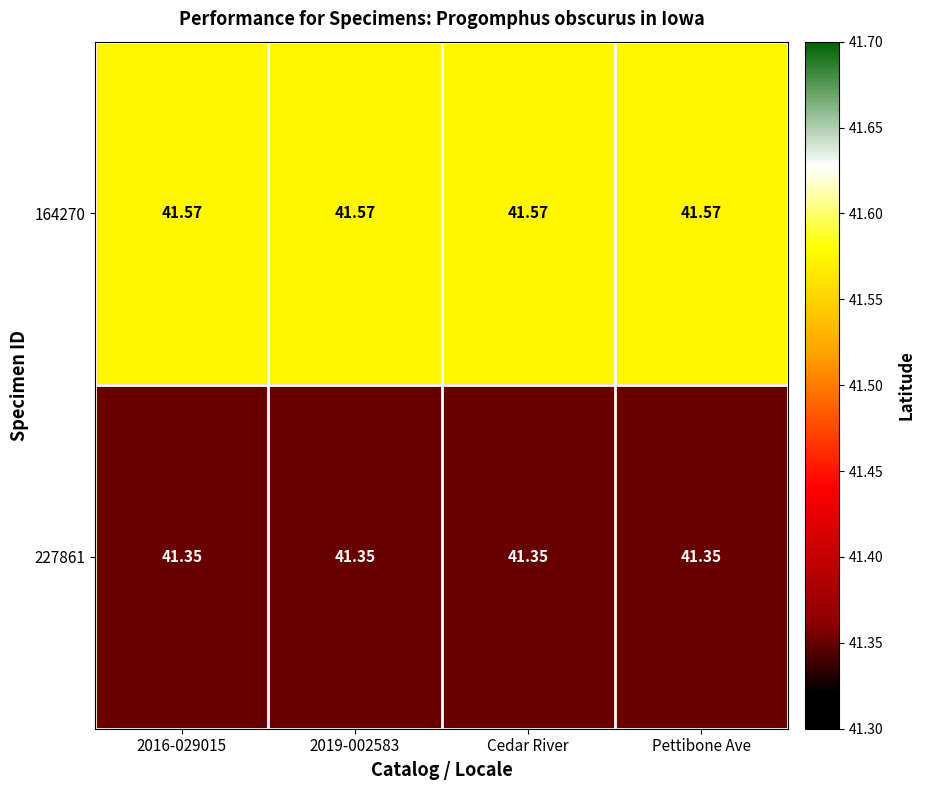

Is the value of 227861 at Cedar River greater than the value of 164270 at Pettibone Ave?

No